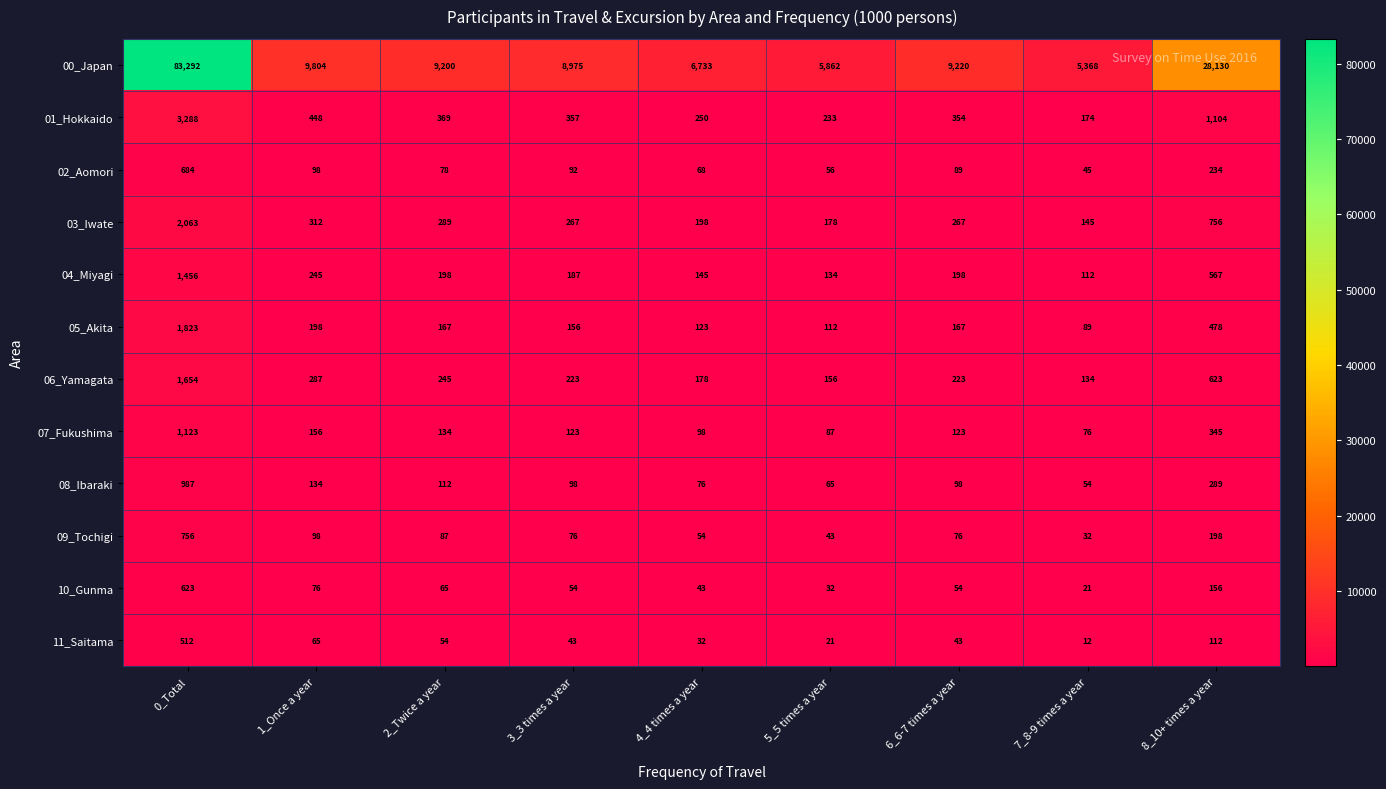

At which category does the chart reach its peak across all series?

0_Total